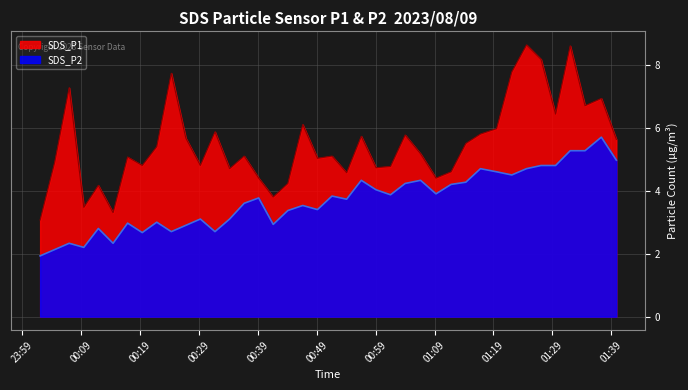

The value of SDS_P1 at 2023/08/09 00:59:04 is 7.1. True or false?

False